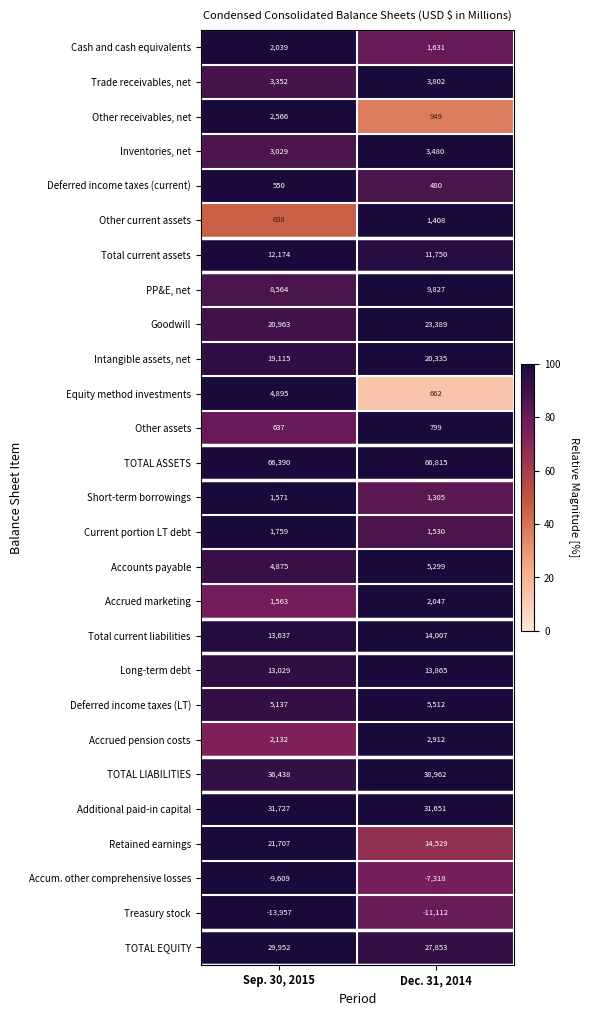

Which category has the highest value across all series?

Dec. 31, 2014